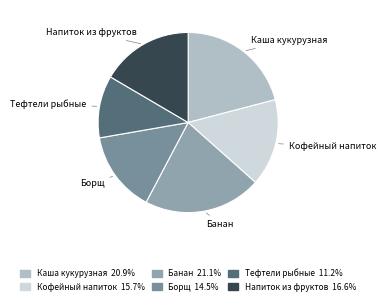

True or false: Каша кукурузная accounts for 35% of the total.

False